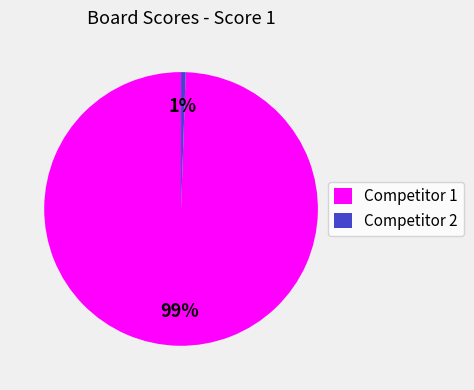

What is the largest slice in the pie chart?

Competitor 1